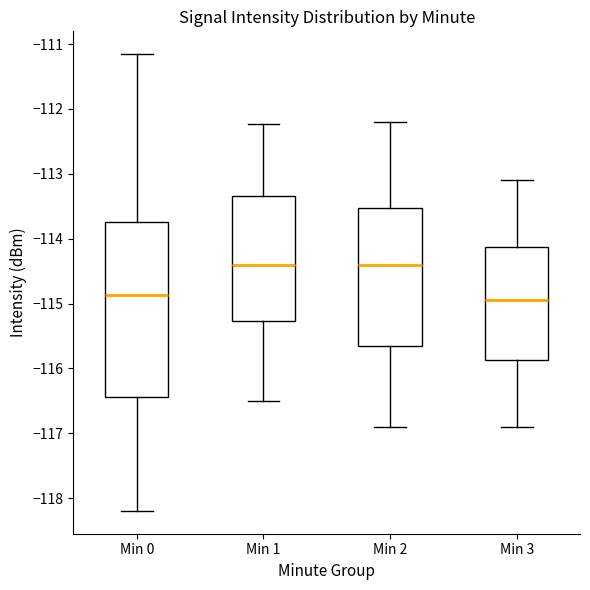

Which box is the tallest, from its lower edge to its upper edge?

Min 0